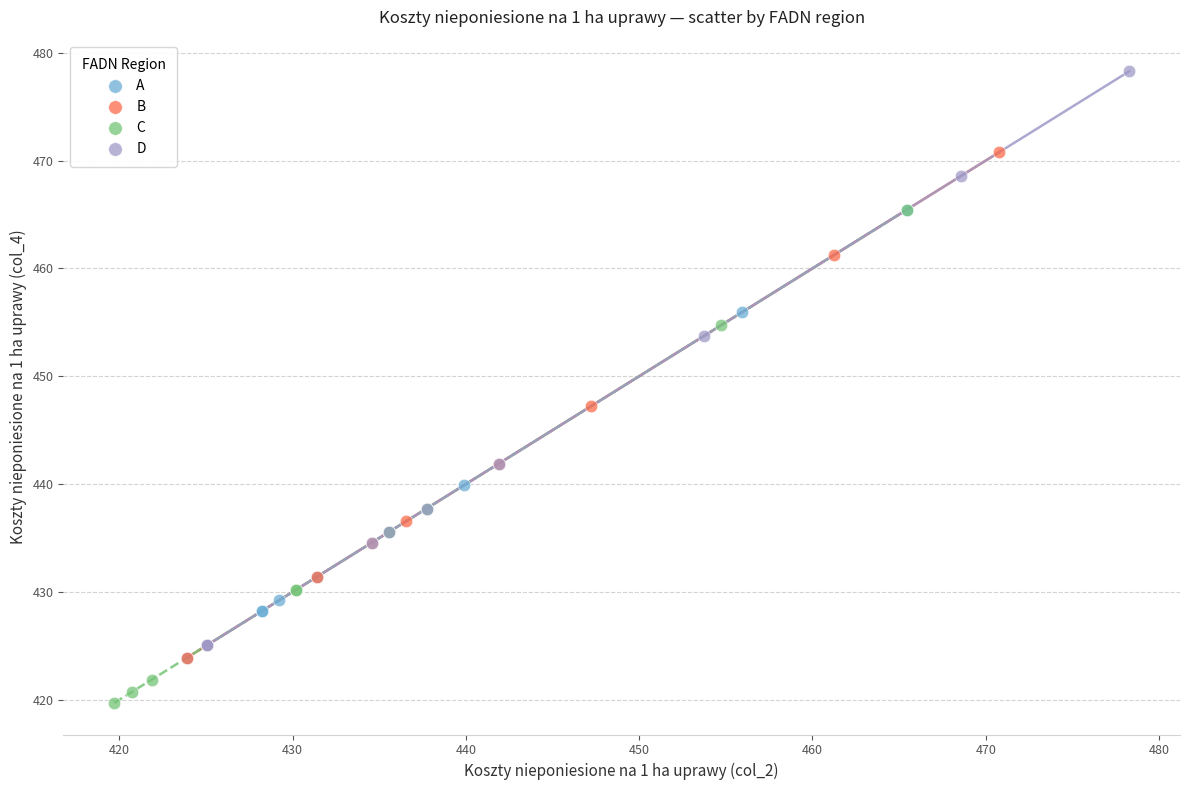

Which series has the largest Y range (max minus min)?

D